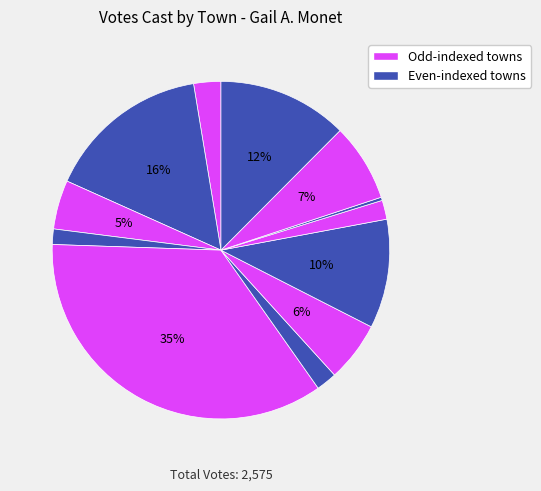

How many segments does this pie chart have?

12